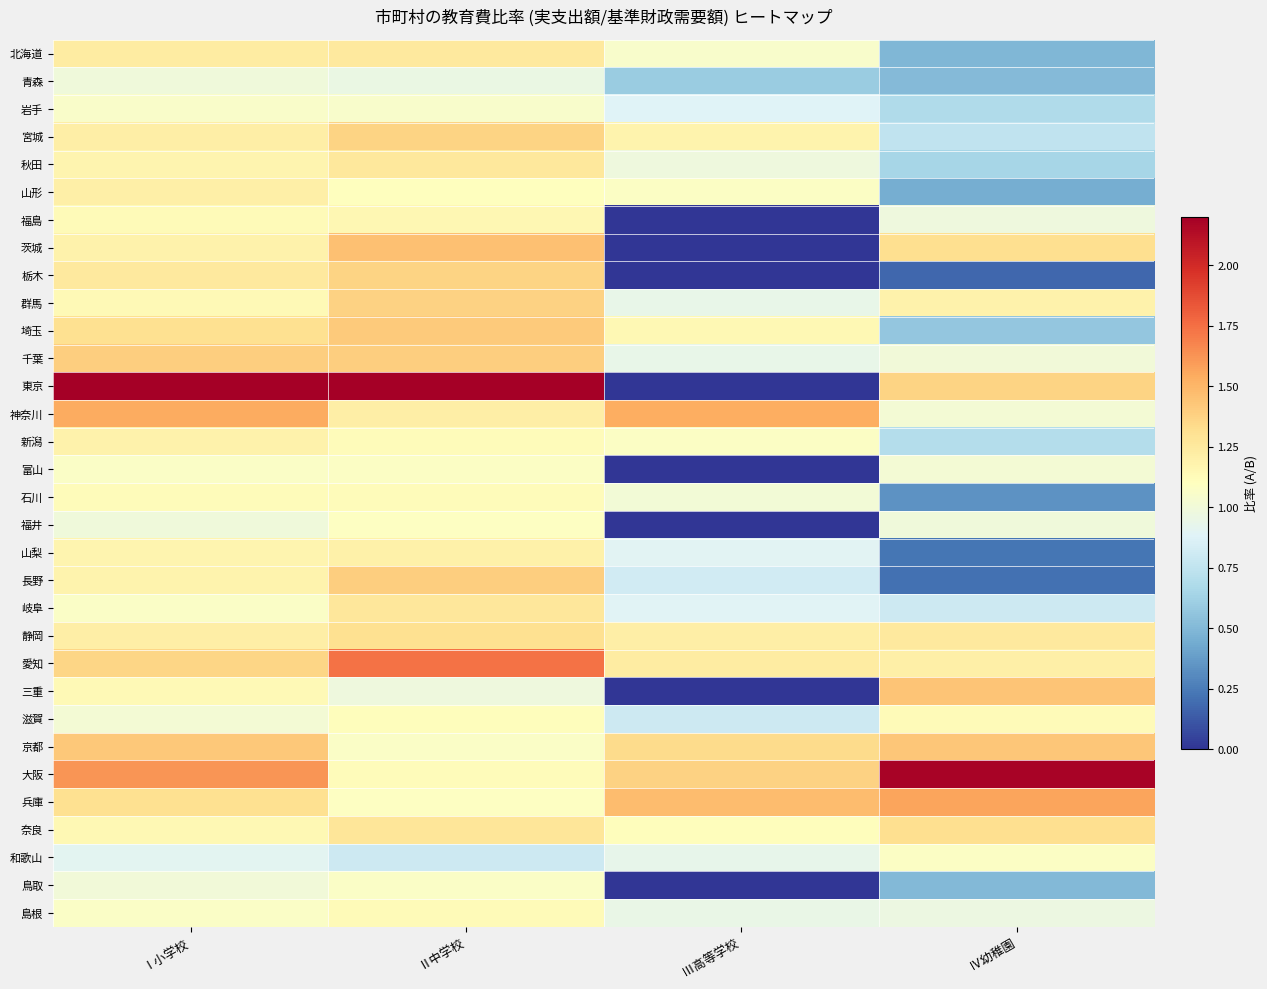

At how many categories does at least one series exceed 2?

3